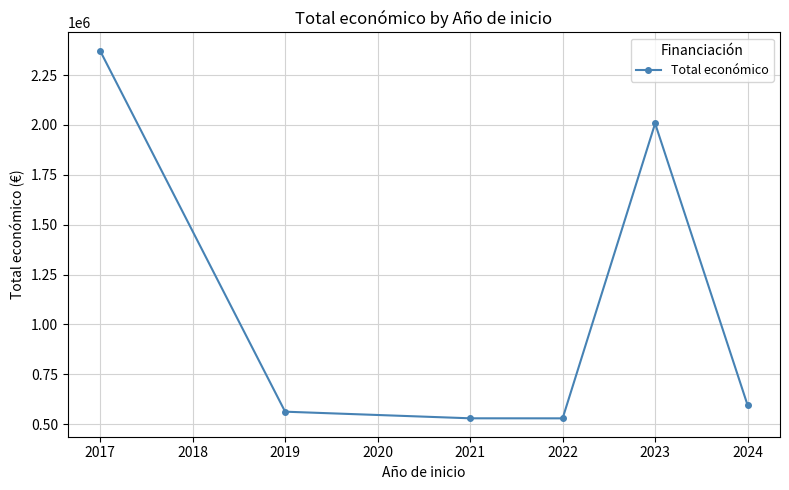

What is the maximum value shown in the chart?

2371627